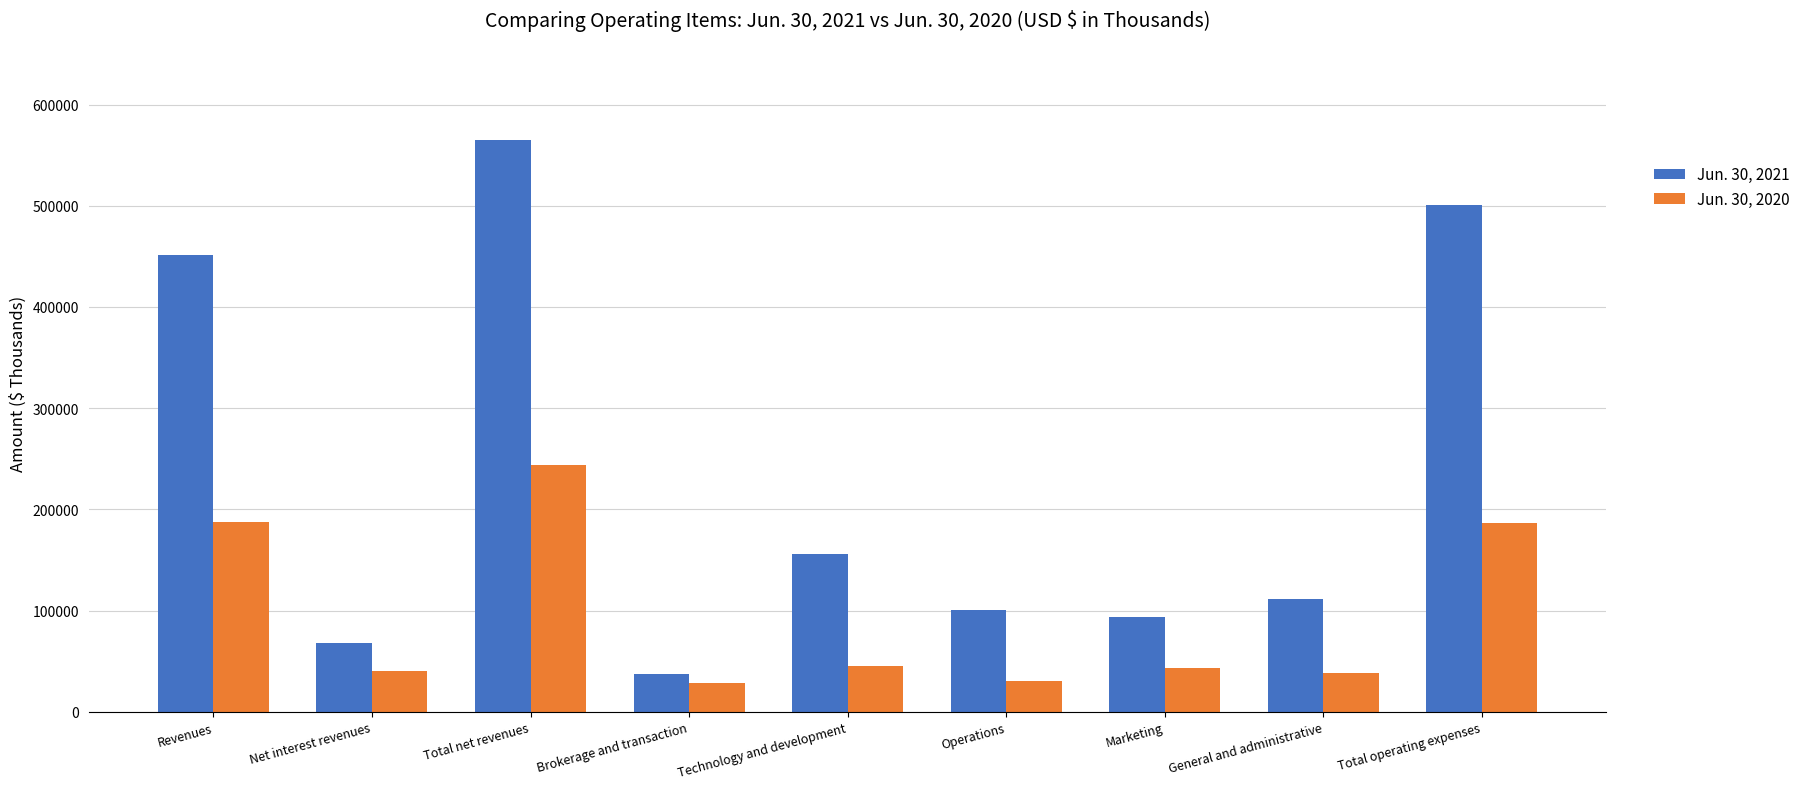

What is the total value across all series at Total net revenues?

809544